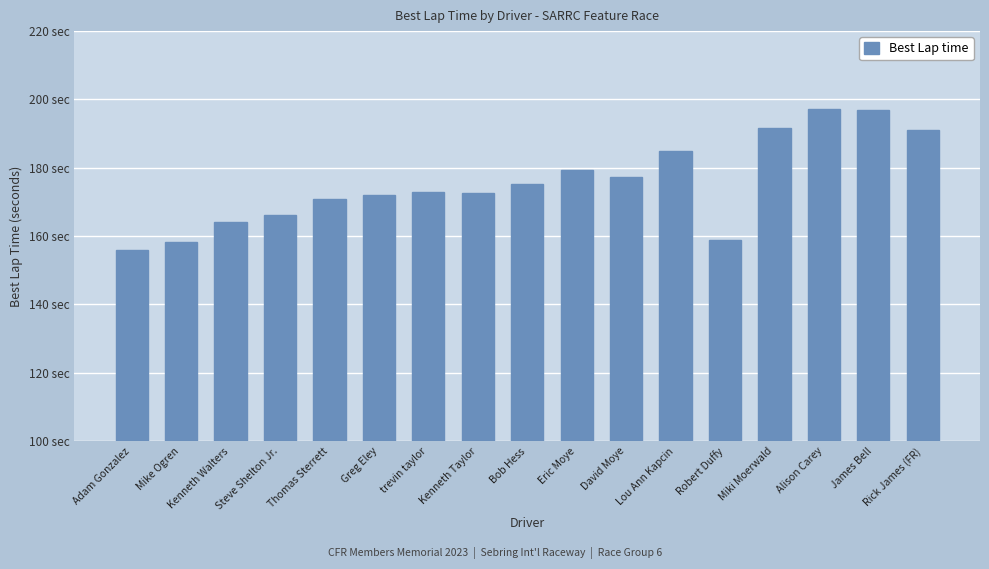

Rank the categories by value from highest to lowest.

Alison Carey, James Bell, Miki Moerwald, Rick James (FR), Lou Ann Kapcin, Eric Moye, David Moye, Bob Hess, trevin taylor, Kenneth Taylor, Greg Eley, Thomas Sterrett, Steve Shelton Jr., Kenneth Walters, Robert Duffy, Mike Ogren, Adam Gonzalez